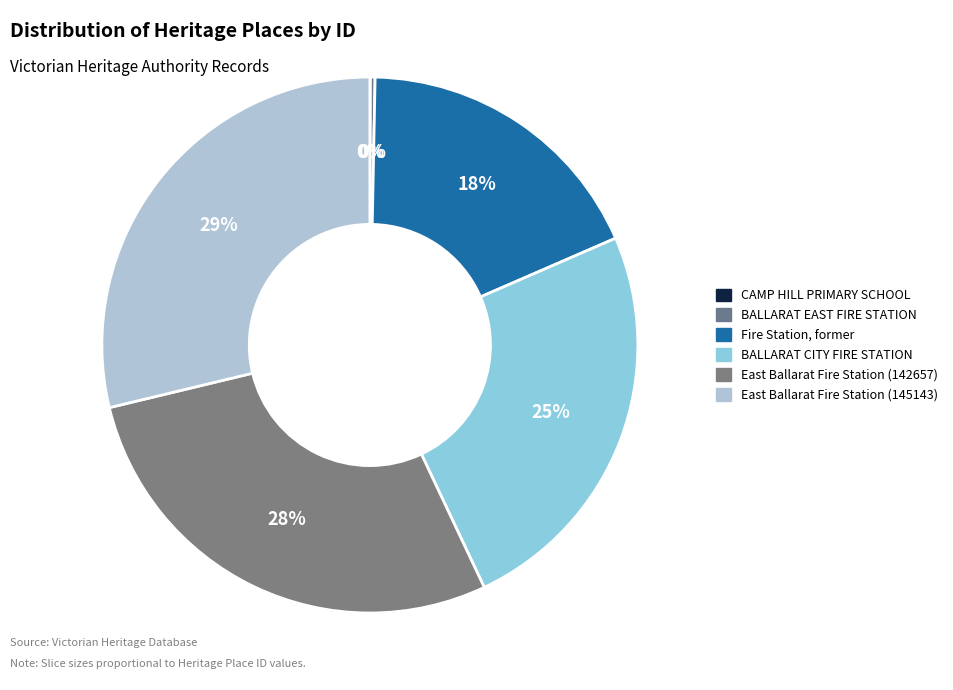

How many segments does this pie chart have?

6